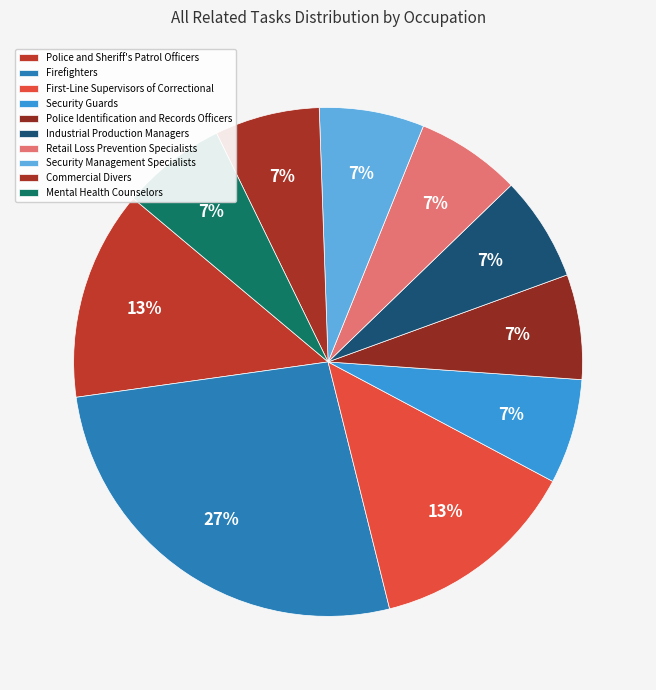

Rank the categories by value from lowest to highest.

Security Guards, Police Identification and Records Officers, Industrial Production Managers, Retail Loss Prevention Specialists, Security Management Specialists, Commercial Divers, Mental Health Counselors, Police and Sheriff's Patrol Officers, First-Line Supervisors of Correctional, Firefighters